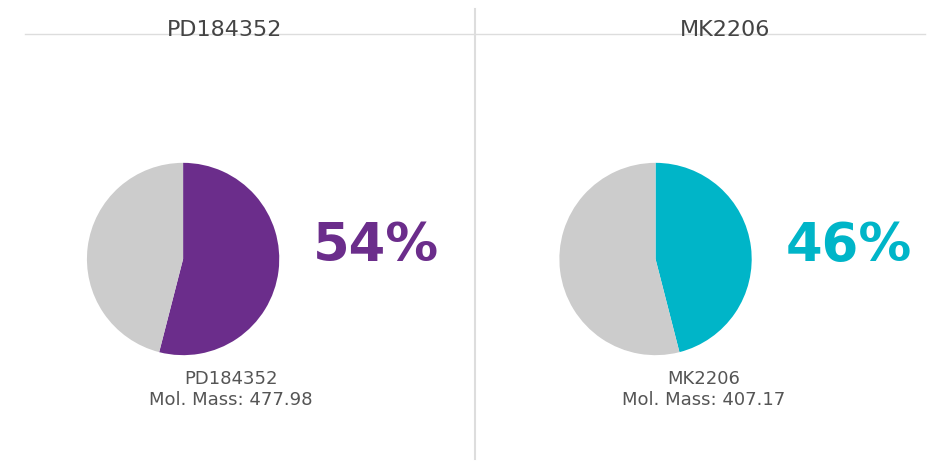

The MK2206 slice represents 55% of the pie. True or false?

False